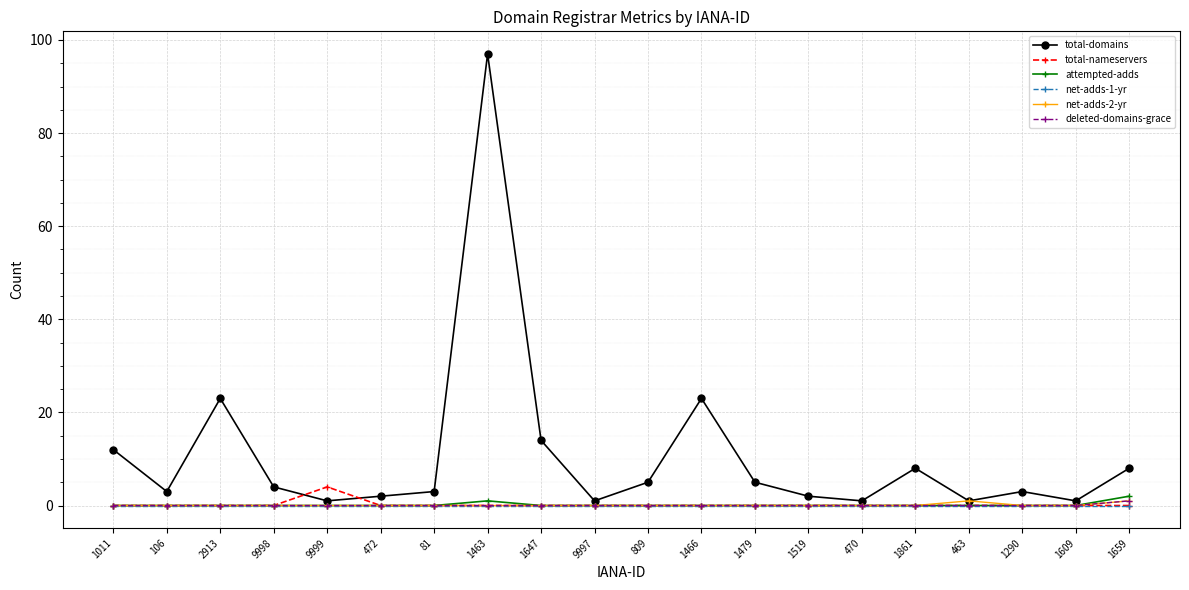

Reading left to right, list all the values displayed in this chart.

total-domains: 12	3	23	4	1	2	3	97	14	1	5	23	5	2	1	8	1	3	1	8
total-nameservers: 0	0	0	0	4	0	0	0	0	0	0	0	0	0	0	0	0	0	0	0
attempted-adds: 0	0	0	0	0	0	0	1	0	0	0	0	0	0	0	0	0	0	0	2
net-adds-1-yr: 0	0	0	0	0	0	0	0	0	0	0	0	0	0	0	0	0	0	0	0
net-adds-2-yr: 0	0	0	0	0	0	0	0	0	0	0	0	0	0	0	0	1	0	0	1
deleted-domains-grace: 0	0	0	0	0	0	0	0	0	0	0	0	0	0	0	0	0	0	0	1